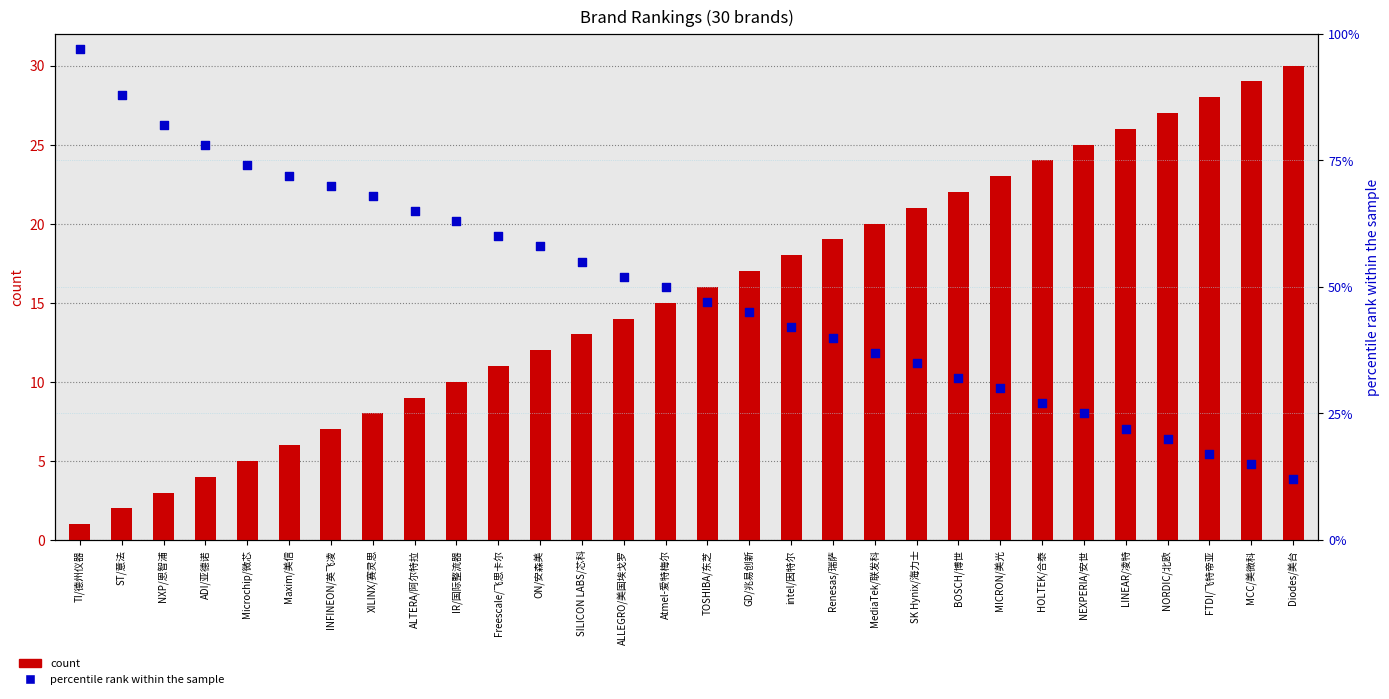

At how many categories does at least one series exceed 30?

22